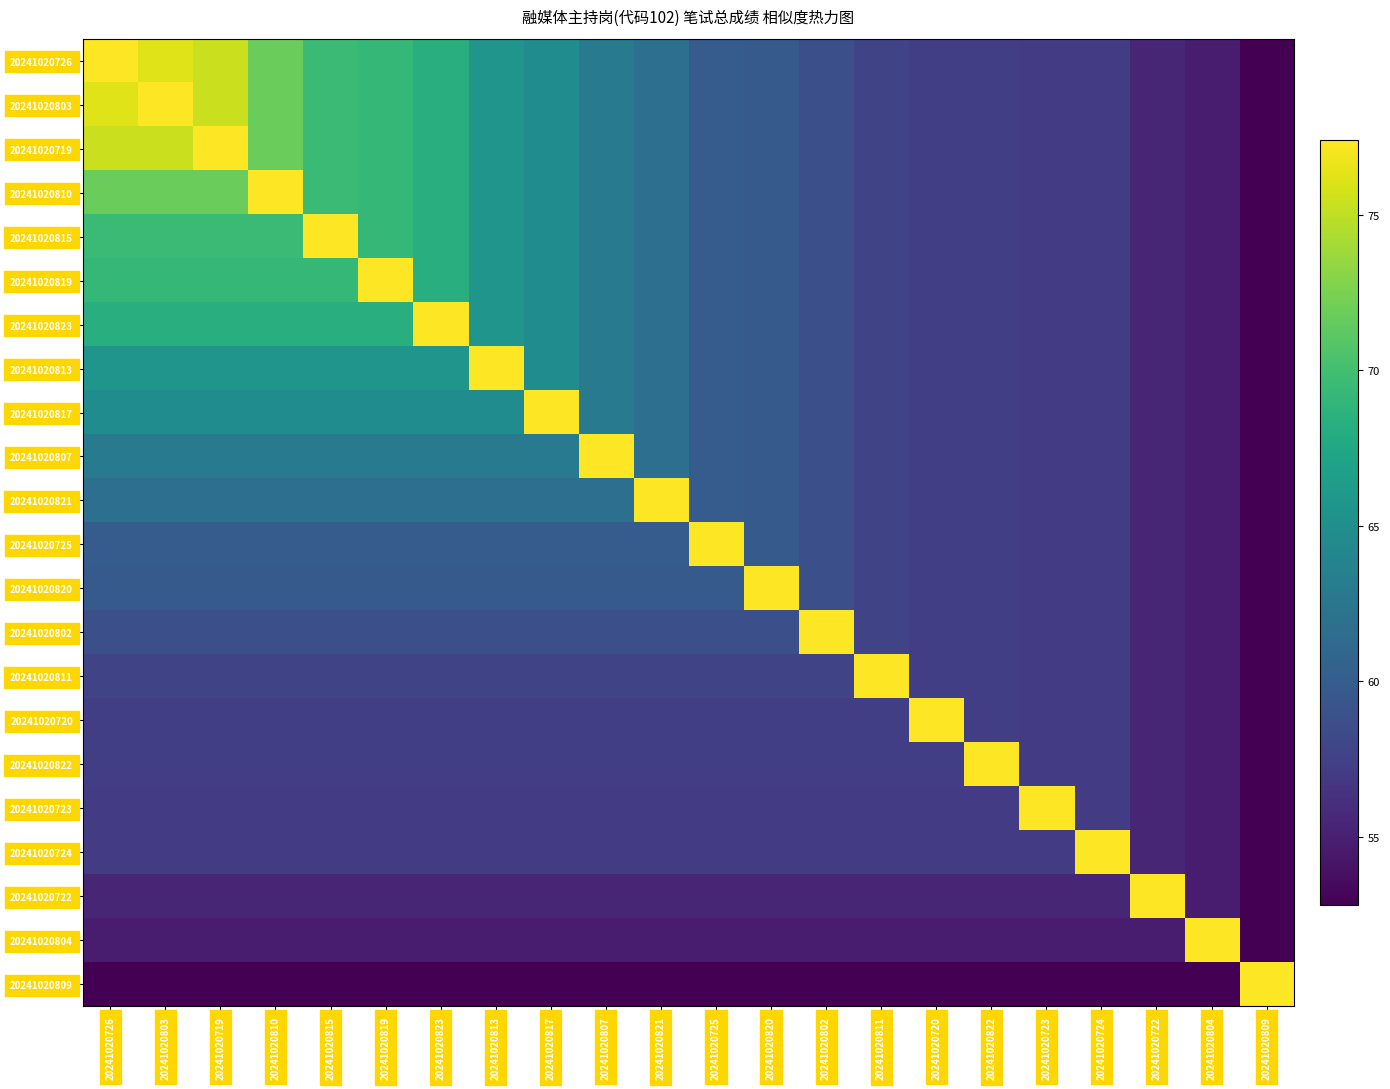

Rank the series at 20241020823 from lowest to highest value.

20241020809, 20241020804, 20241020722, 20241020723, 20241020724, 20241020720, 20241020822, 20241020811, 20241020802, 20241020820, 20241020725, 20241020821, 20241020807, 20241020817, 20241020813, 20241020726, 20241020803, 20241020719, 20241020810, 20241020815, 20241020819, 20241020823